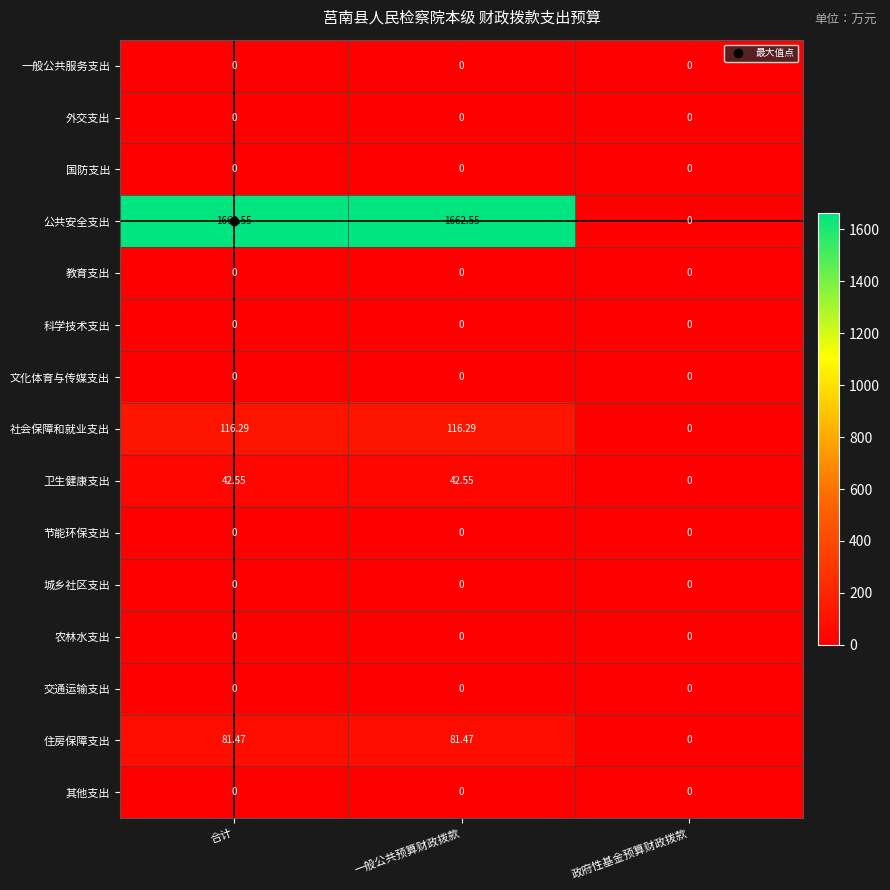

Which category has the lowest value in the 卫生健康支出 series?

政府性基金预算财政拨款